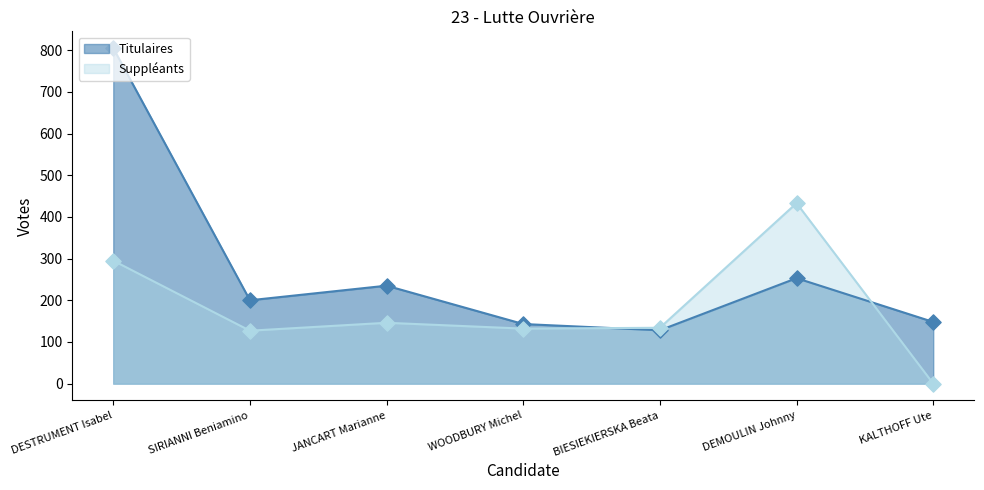

Which series has the largest Y range (max minus min)?

Titulaires